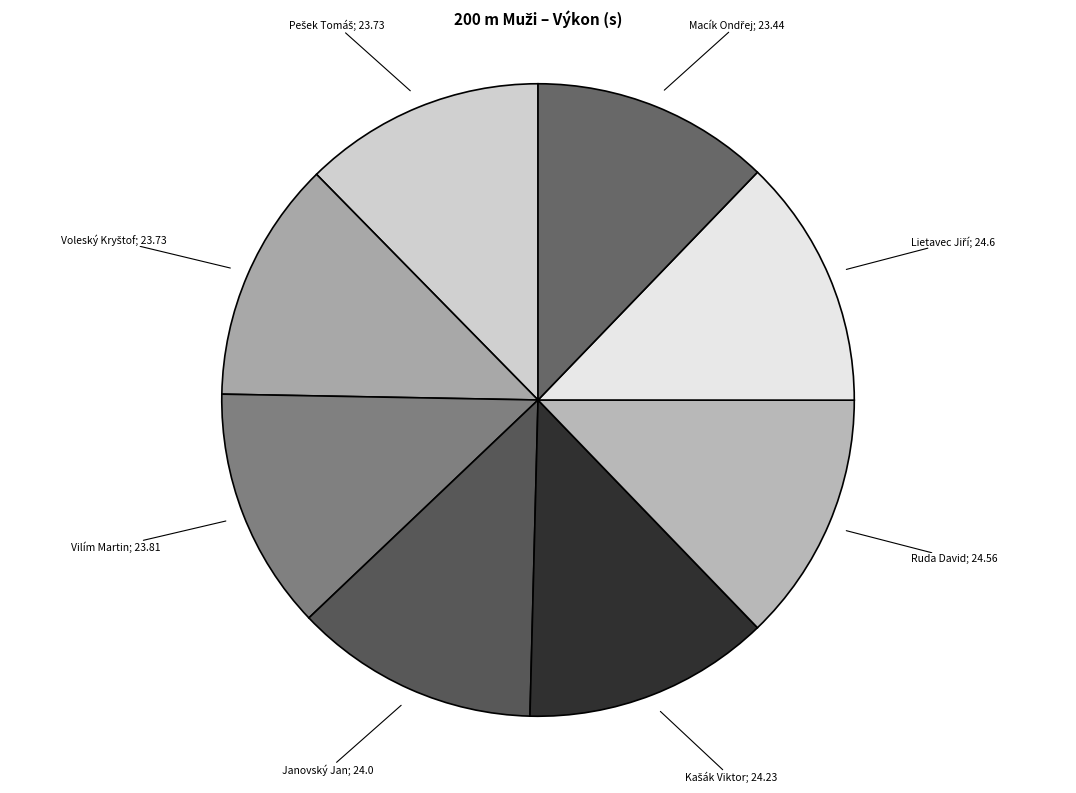

How many slices are in this pie chart?

8